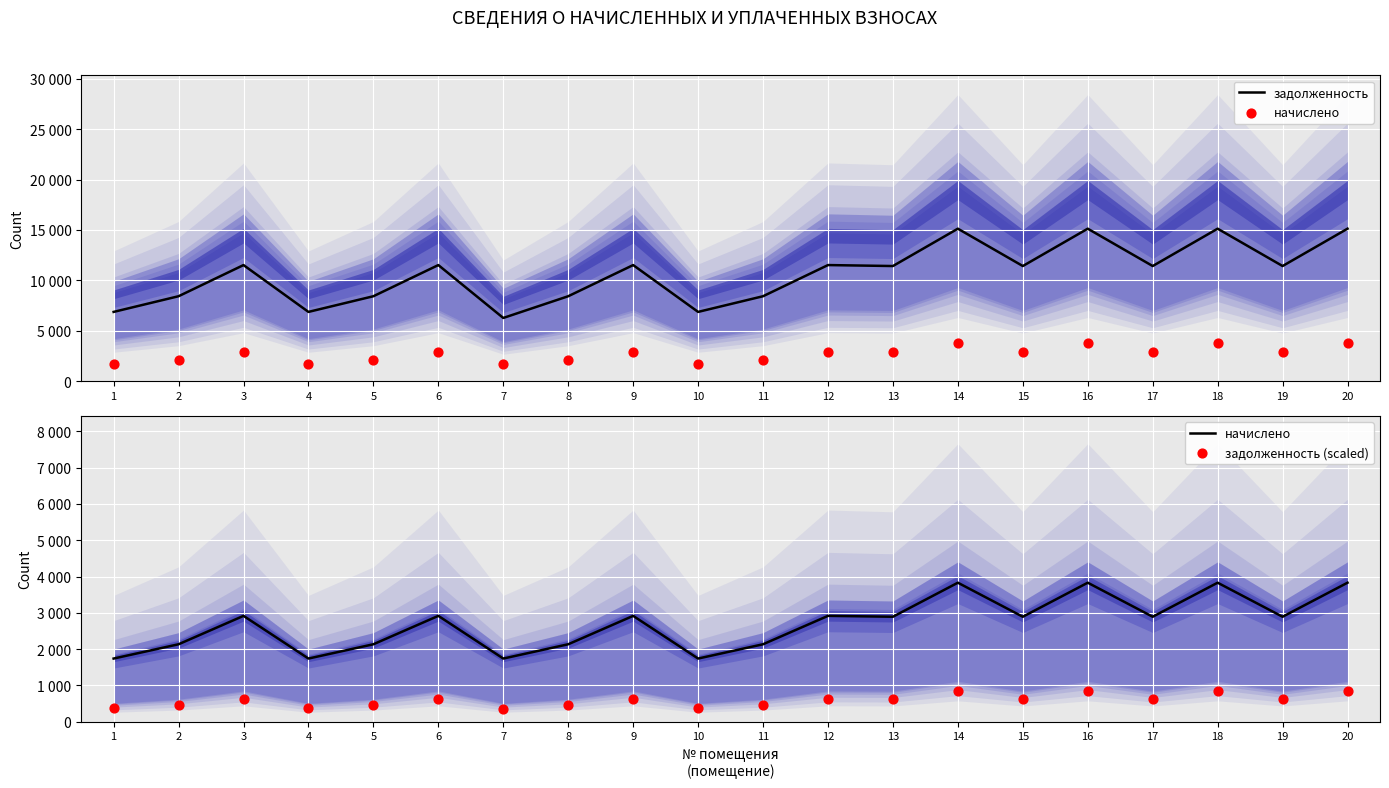

What are all the series names shown in the legend?

задолженность, начислено, задолженность (scaled)